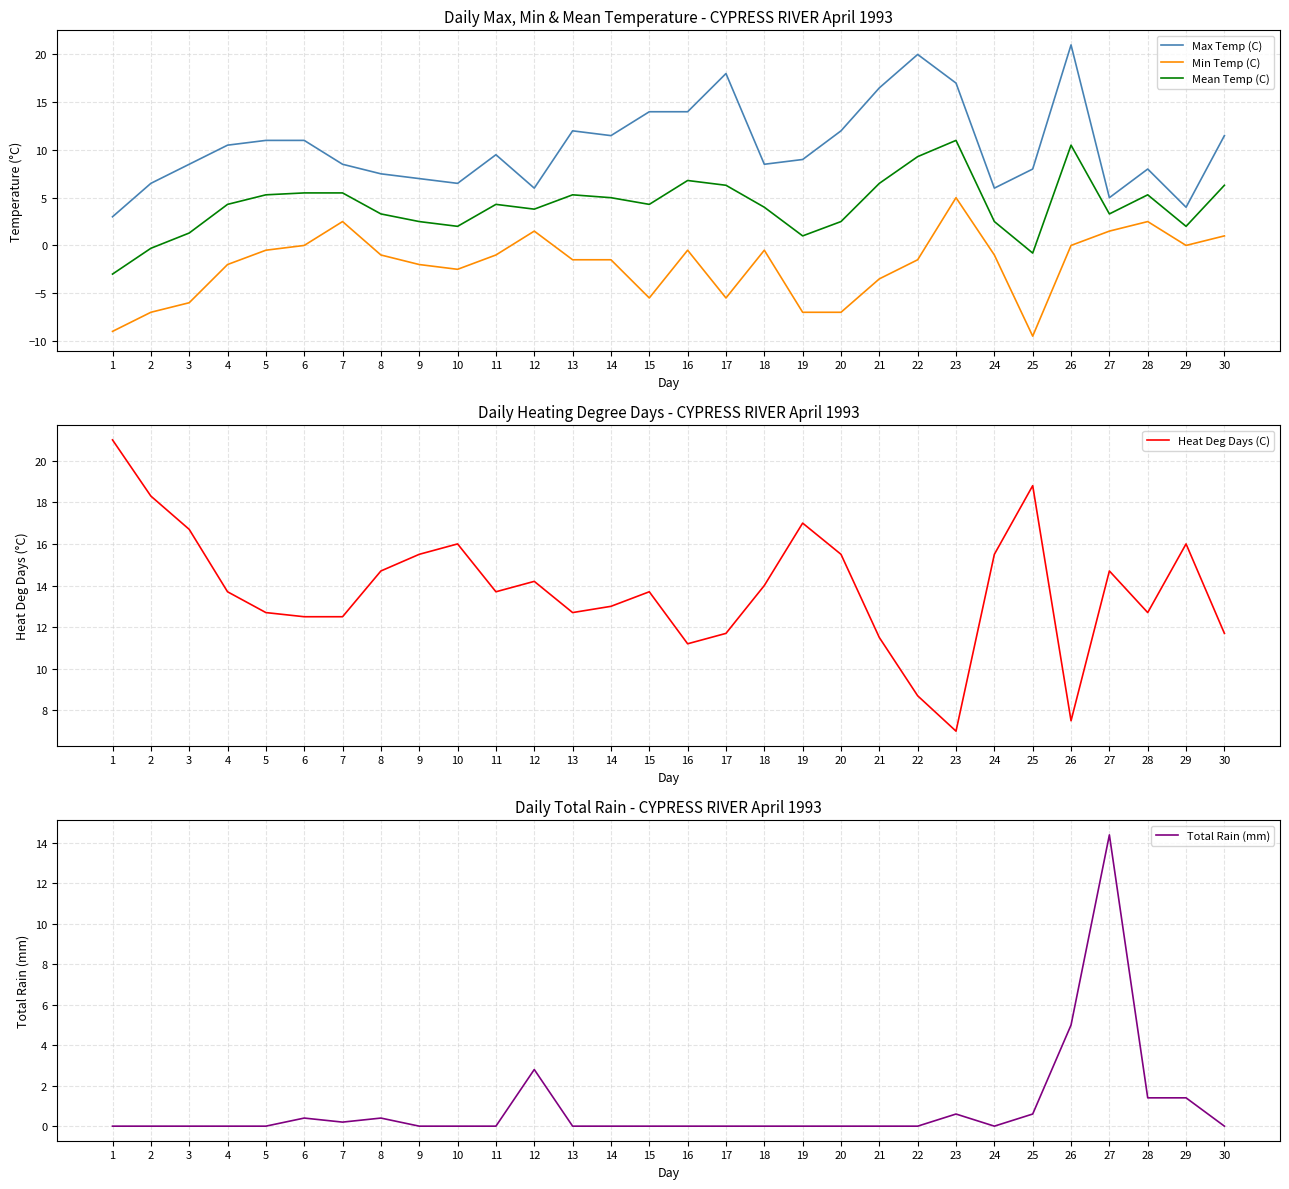

What is the average value of the Heat Deg Days (C) series?

13.8